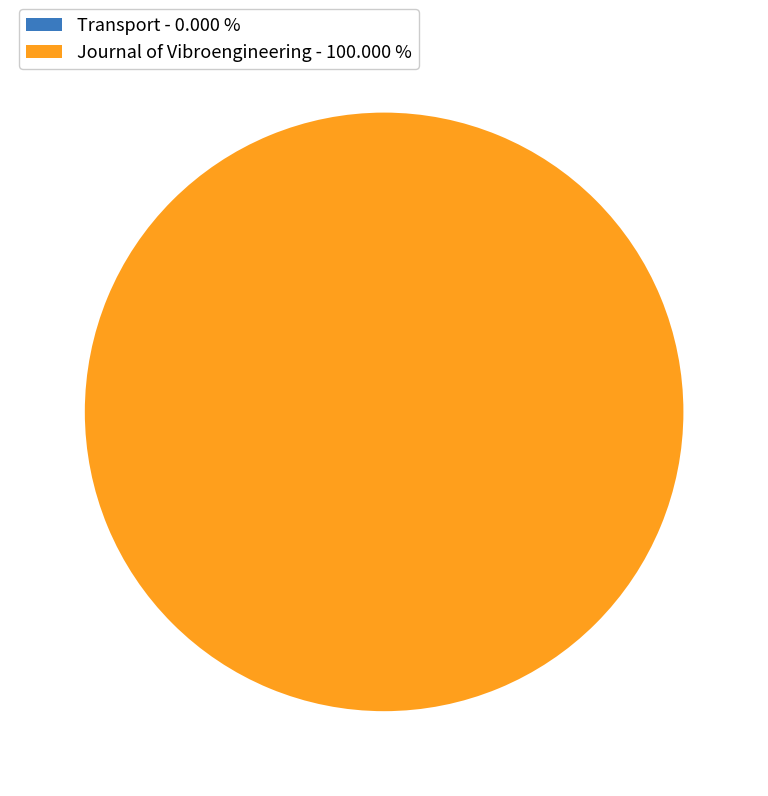

Is there a majority slice in this chart?

Yes